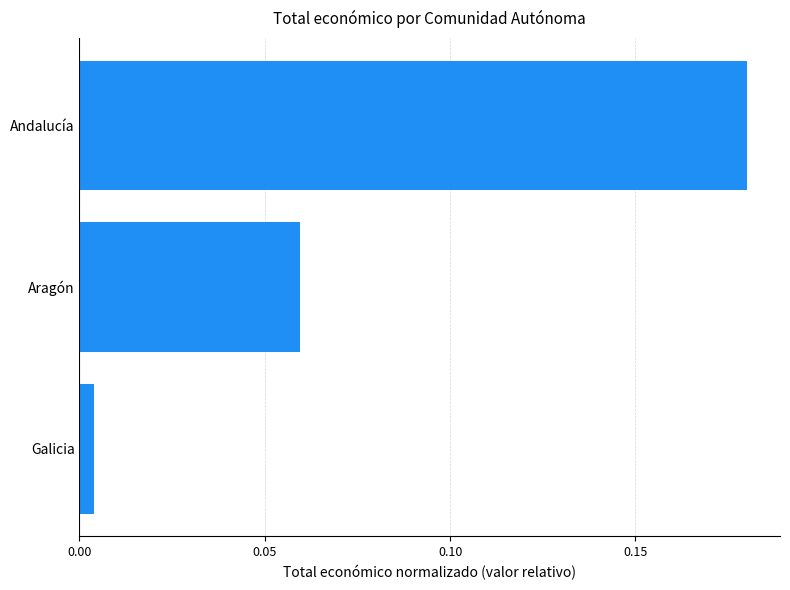

Where is the data nearest to the value 0?

Galicia